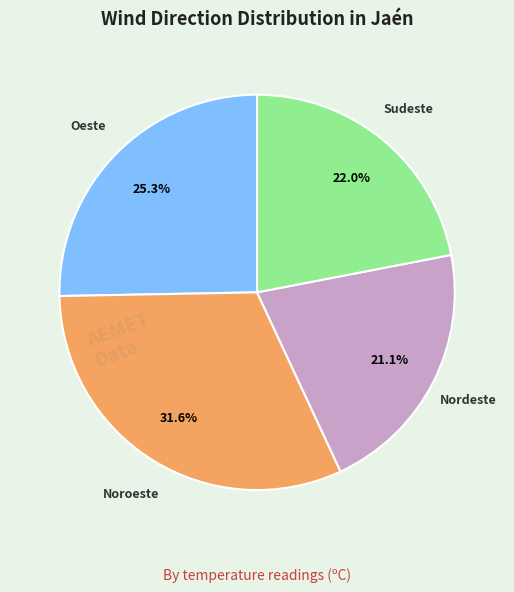

Is there any slice that represents more than half of the pie?

No